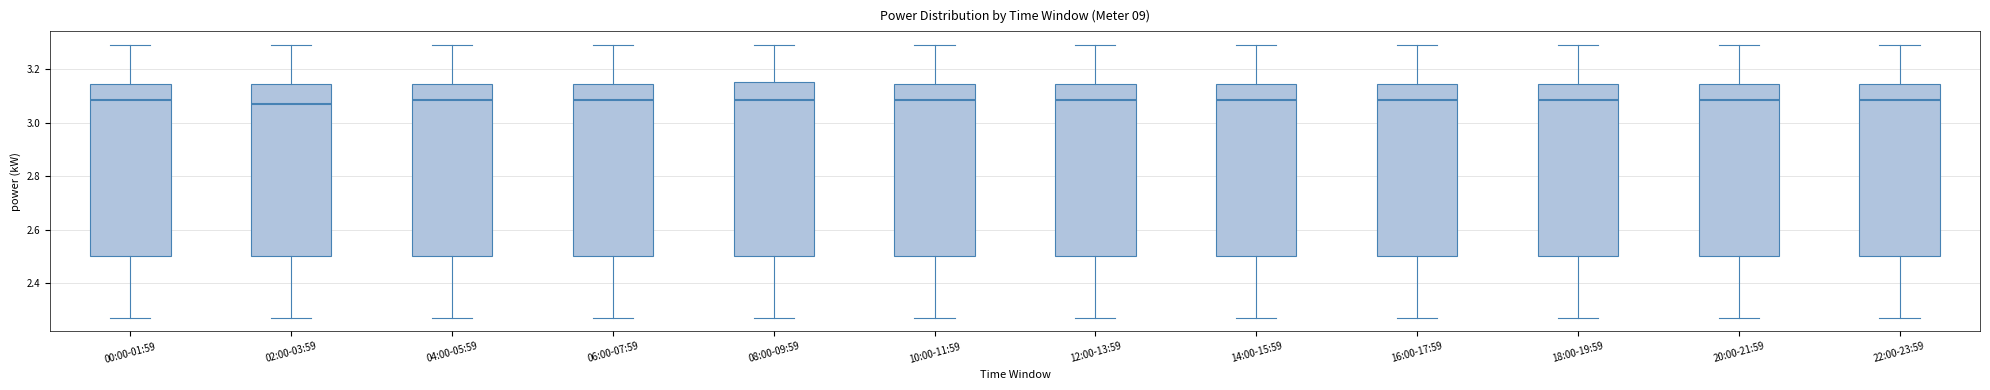

Reading left to right, read every box against the y-axis: the position of its median line, the range the box covers, and the ends of its whiskers. The values are not printed on the chart, so give them approximately, as read against the axis.

00:00-01:59: median 3.08, box 2.50 to 3.14, whiskers 2.28 to 3.30
02:00-03:59: median 3.08, box 2.50 to 3.14, whiskers 2.28 to 3.30
04:00-05:59: median 3.08, box 2.50 to 3.14, whiskers 2.28 to 3.30
06:00-07:59: median 3.08, box 2.50 to 3.14, whiskers 2.28 to 3.30
08:00-09:59: median 3.08, box 2.50 to 3.16, whiskers 2.28 to 3.30
10:00-11:59: median 3.08, box 2.50 to 3.14, whiskers 2.28 to 3.30
12:00-13:59: median 3.08, box 2.50 to 3.14, whiskers 2.28 to 3.30
14:00-15:59: median 3.08, box 2.50 to 3.14, whiskers 2.28 to 3.30
16:00-17:59: median 3.08, box 2.50 to 3.14, whiskers 2.28 to 3.30
18:00-19:59: median 3.08, box 2.50 to 3.14, whiskers 2.28 to 3.30
20:00-21:59: median 3.08, box 2.50 to 3.14, whiskers 2.28 to 3.30
22:00-23:59: median 3.08, box 2.50 to 3.14, whiskers 2.28 to 3.30